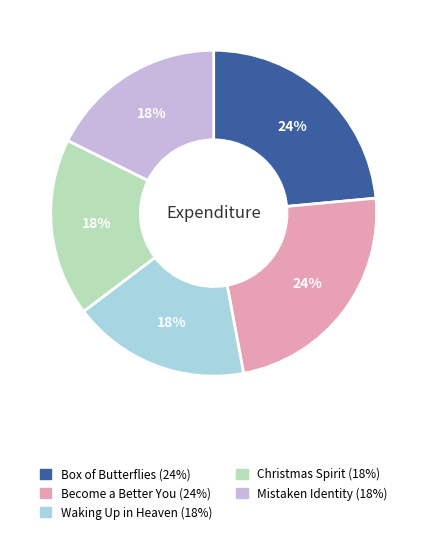

How many segments does this pie chart have?

5